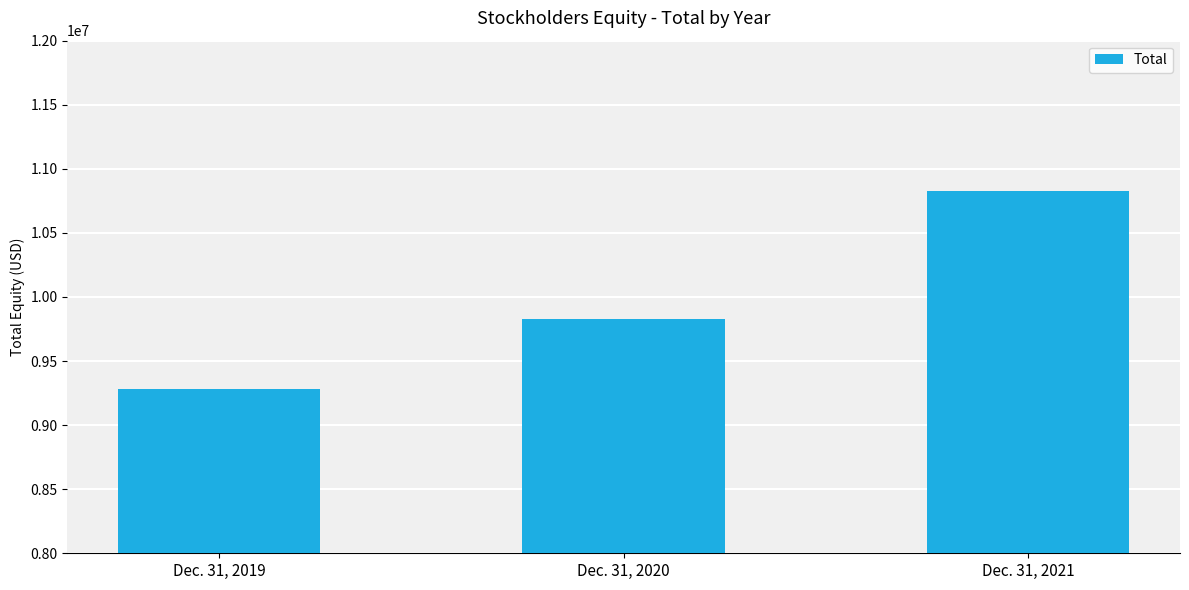

Which has a higher value, Dec. 31, 2021 or Dec. 31, 2019?

Dec. 31, 2021